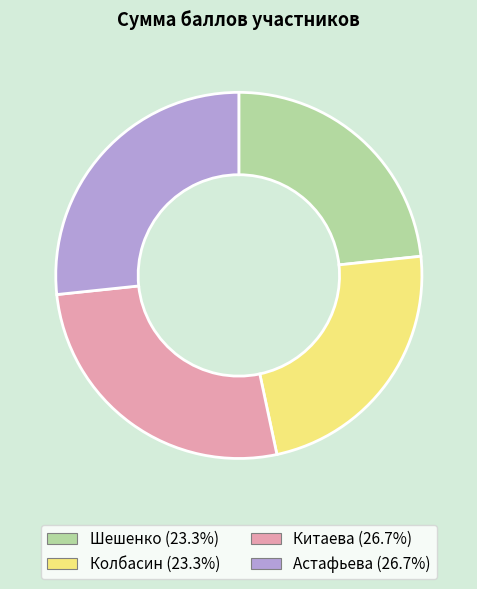

Do Астафьева and Китаева together represent more than half of the pie?

Yes